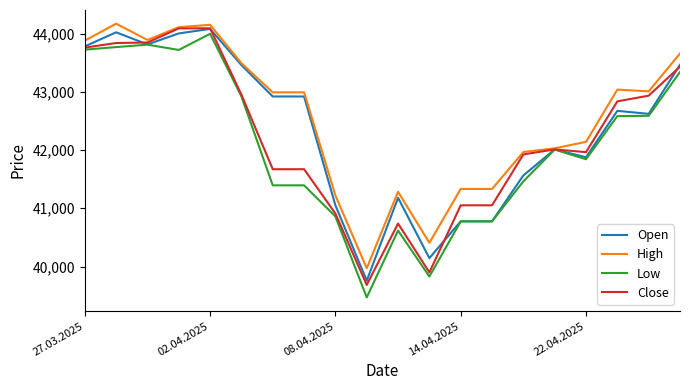

Which series has the largest total across all categories?

High